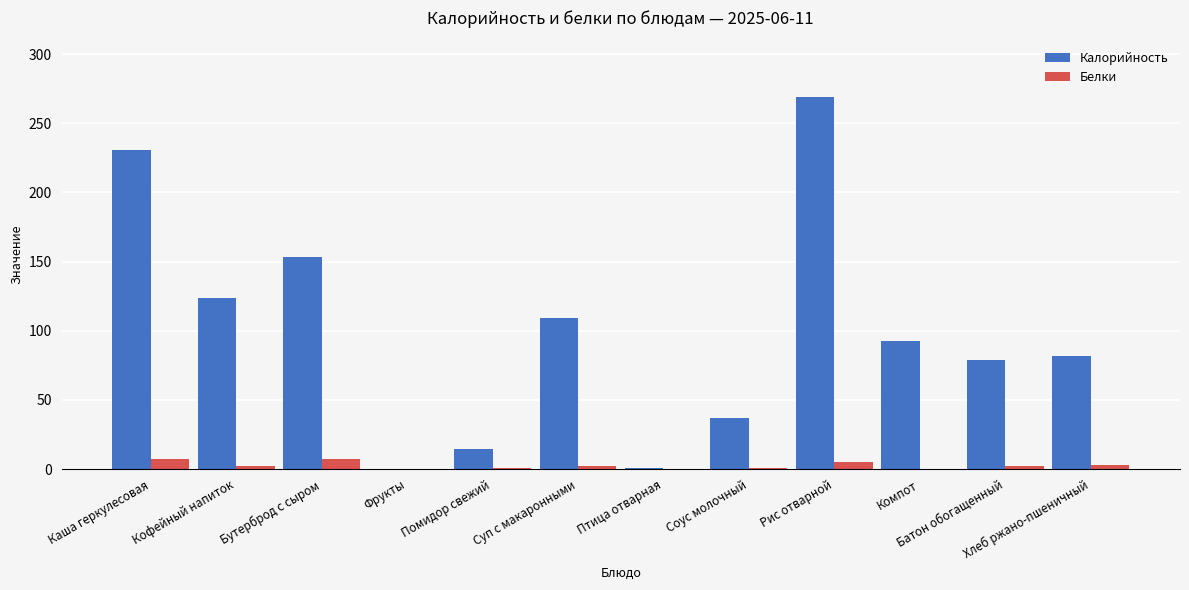

True or false: Калорийность has a value of 109.2 at Суп с макаронными.

True